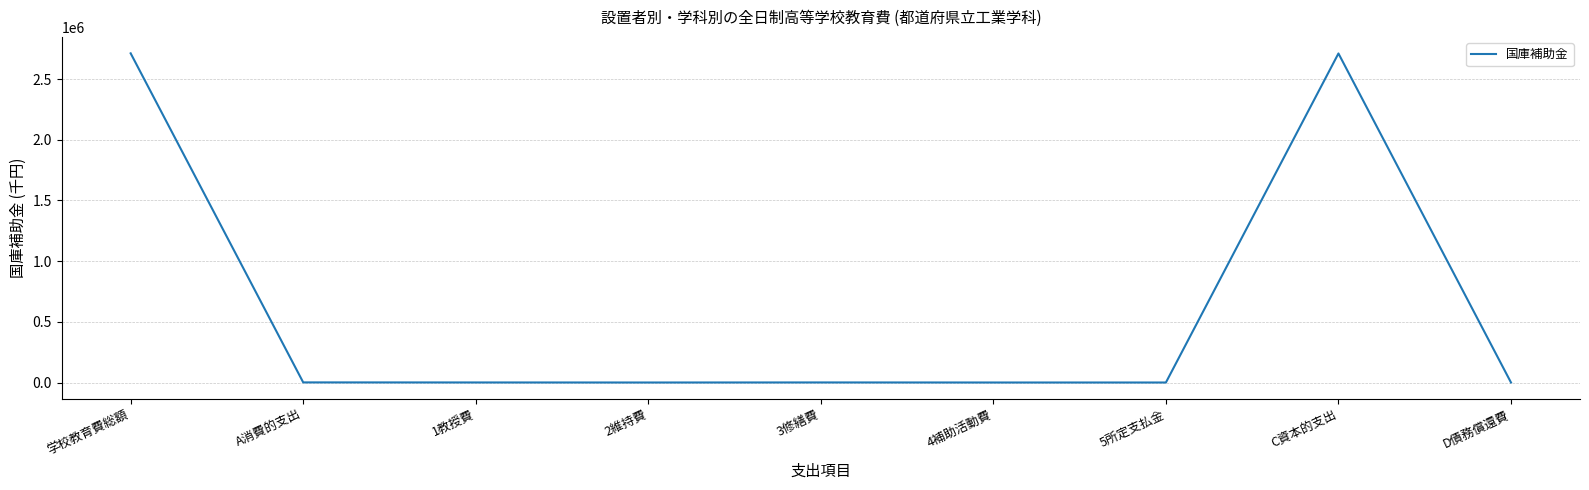

What is the sum of all values?

5425724